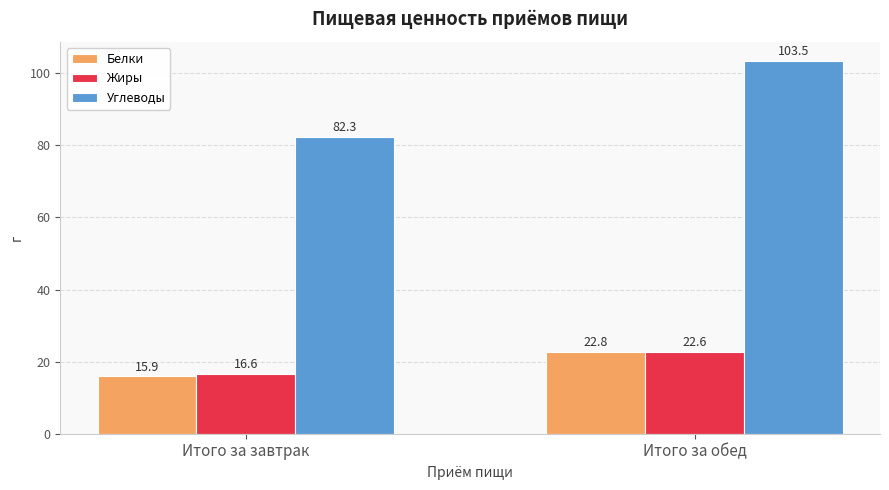

The value of Жиры at Итого за обед is 11.2. True or false?

False